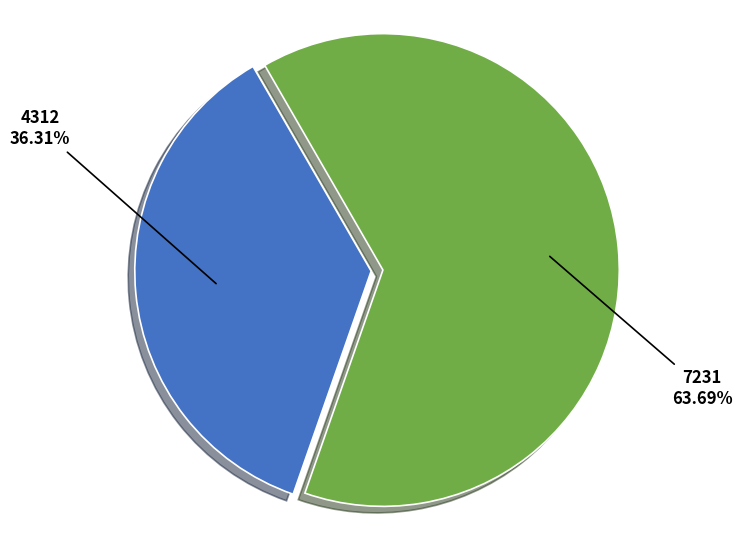

How many segments does this pie chart have?

2